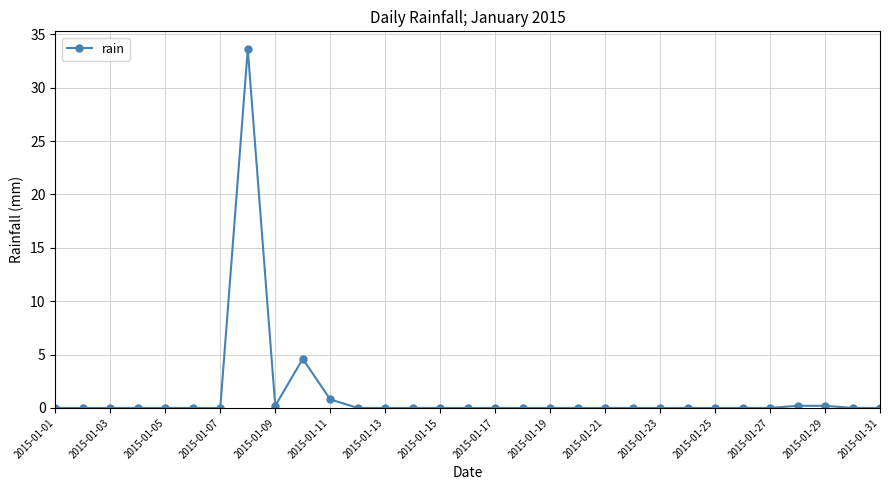

How many lines are shown in the chart?

1